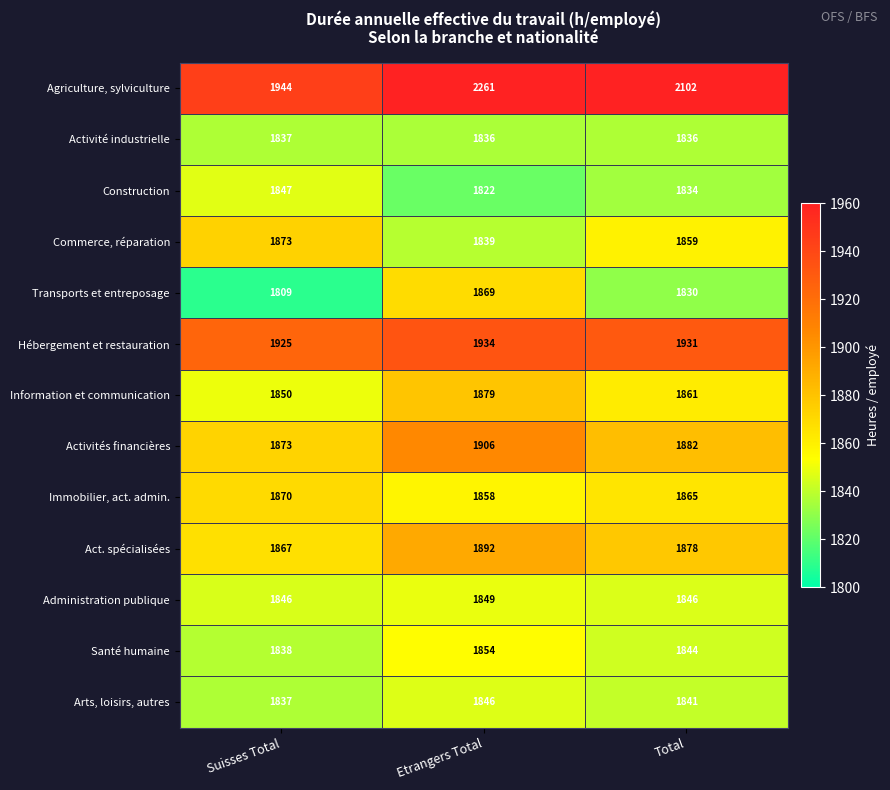

At Total, list the series in order from largest to smallest.

Agriculture, sylviculture, Hébergement et restauration, Activités financières, Act. spécialisées, Immobilier, act. admin., Information et communication, Commerce, réparation, Administration publique, Santé humaine, Arts, loisirs, autres, Activité industrielle, Construction, Transports et entreposage